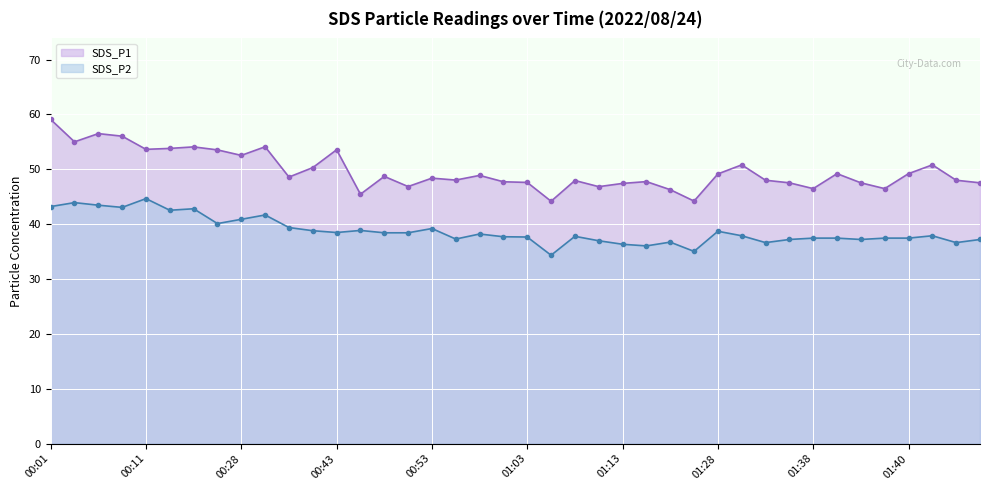

What is the label of the 7th point from the left?

00:18